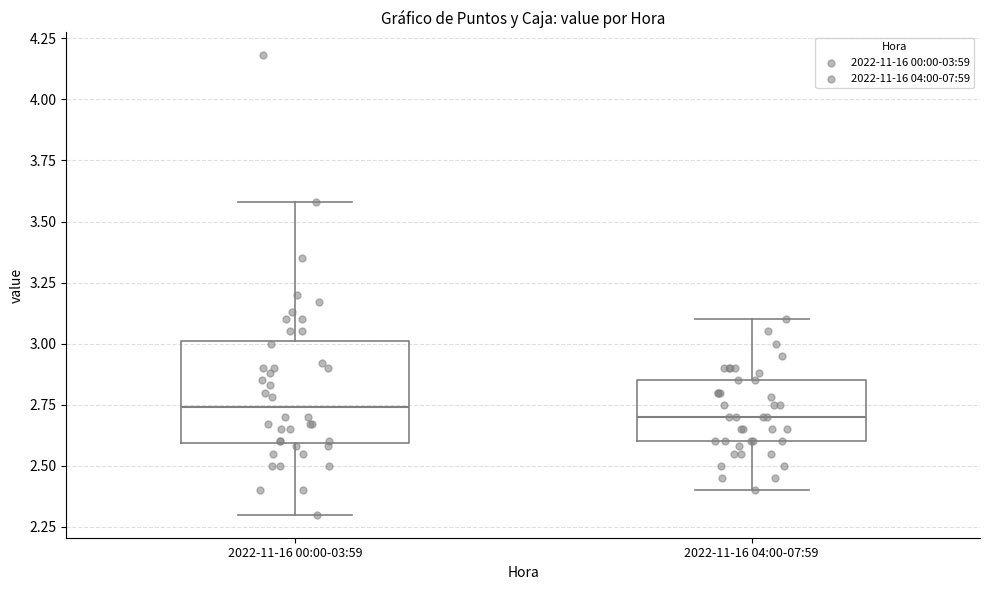

Reading left to right, transcribe this box plot: for each box, give where its median line is, the range the box spans, and where its two whiskers end, as read against the y-axis. The values are not printed on the chart, so give them approximately, as read against the axis.

2022-11-16 00:00-03:59: median 2.75, box 2.60 to 3.00, whiskers 2.30 to 3.60
2022-11-16 04:00-07:59: median 2.70, box 2.60 to 2.85, whiskers 2.40 to 3.10